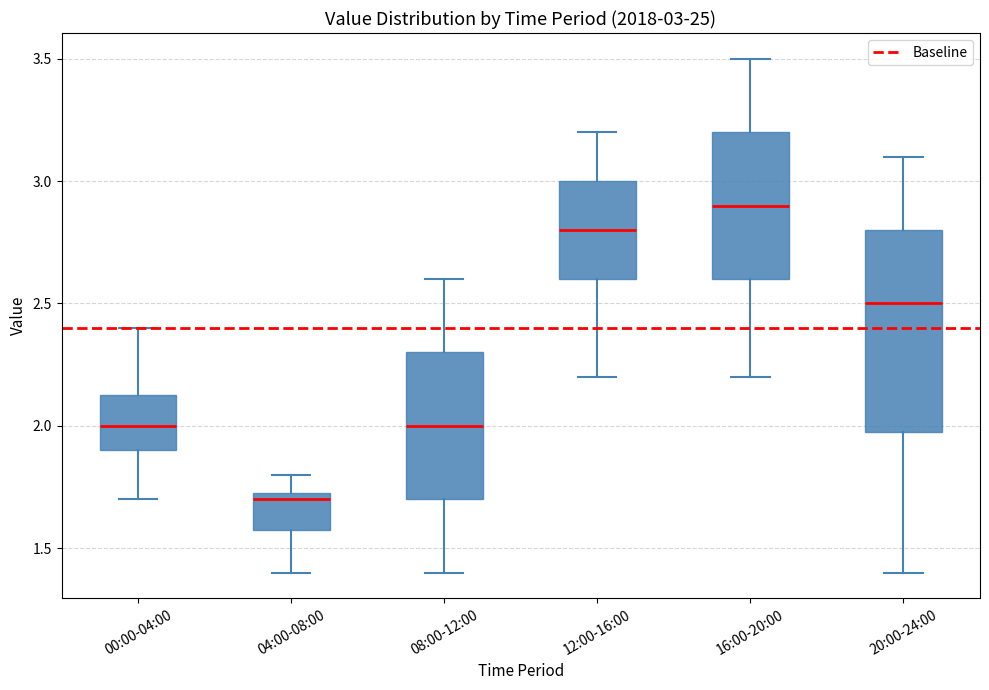

Which box has the highest median line?

16:00-20:00